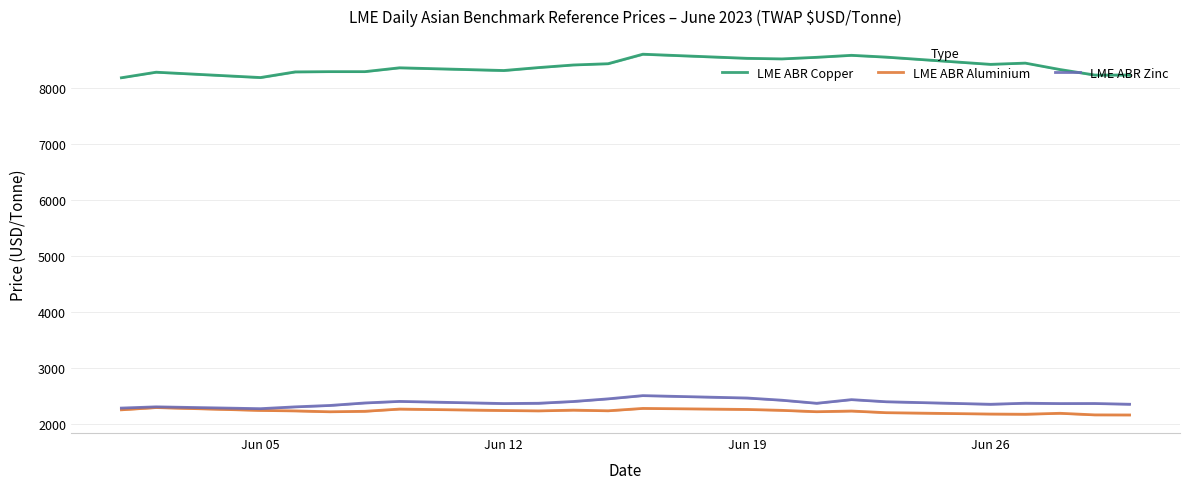

Which series has the largest total across all categories?

LME ABR Copper